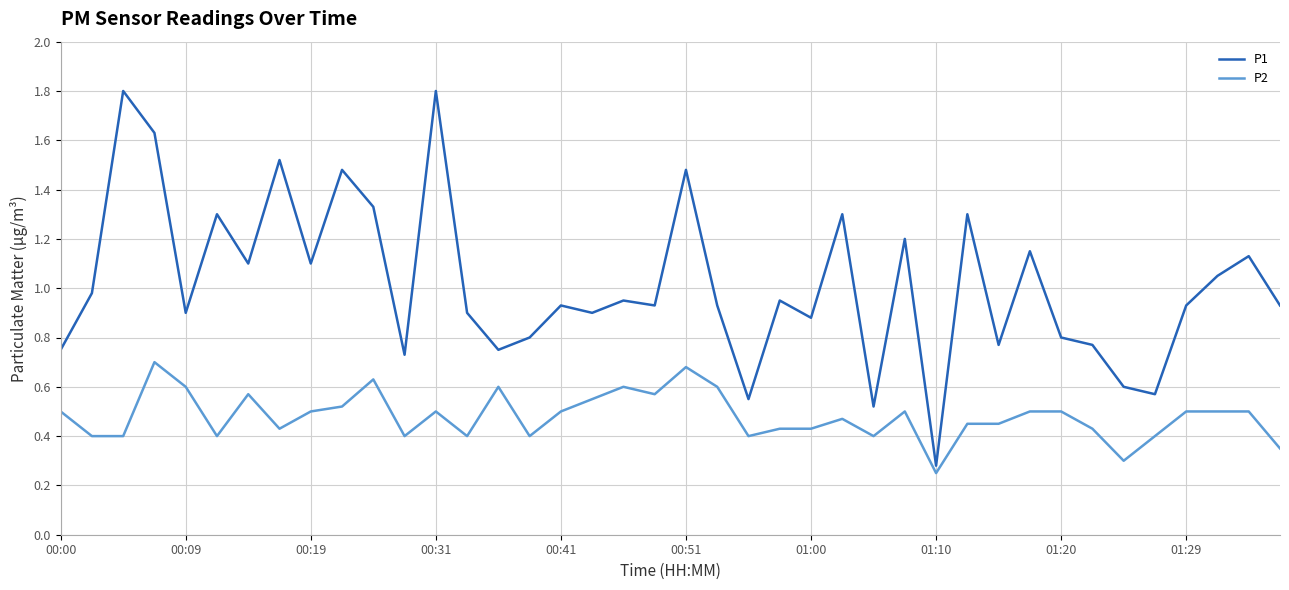

List the series in order of their overall mean, highest first.

P1, P2